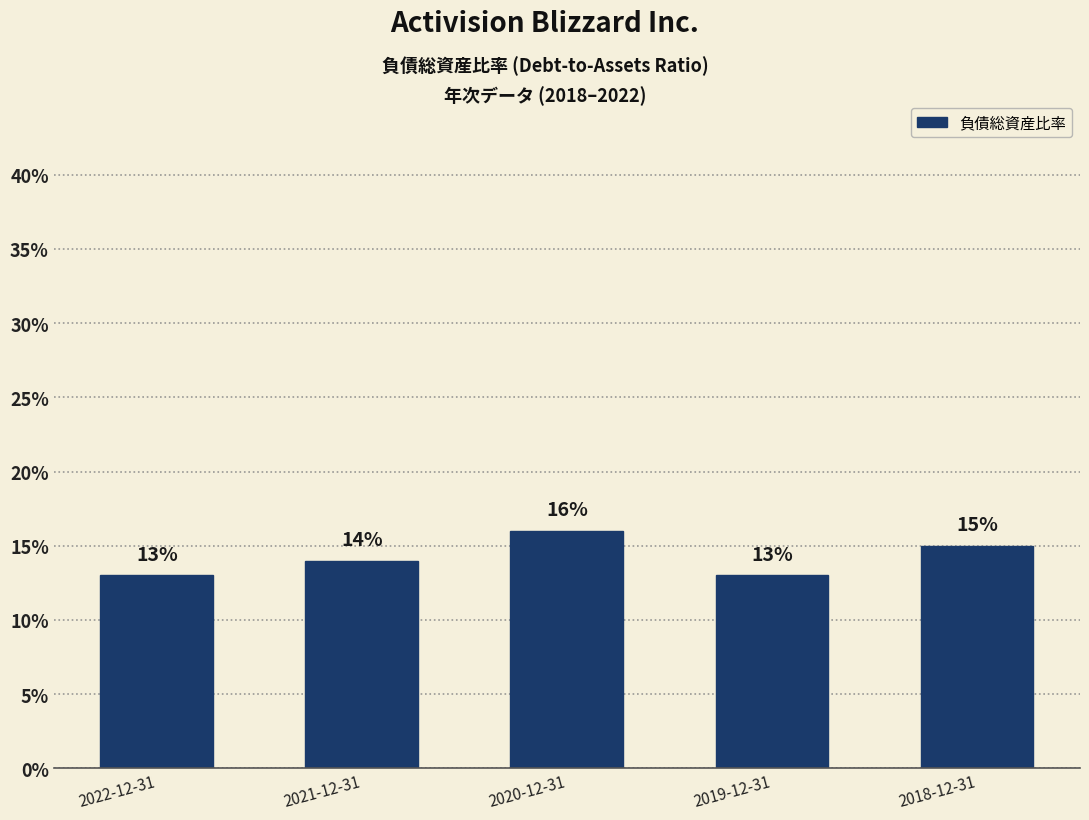

Does the chart contain any negative values?

No